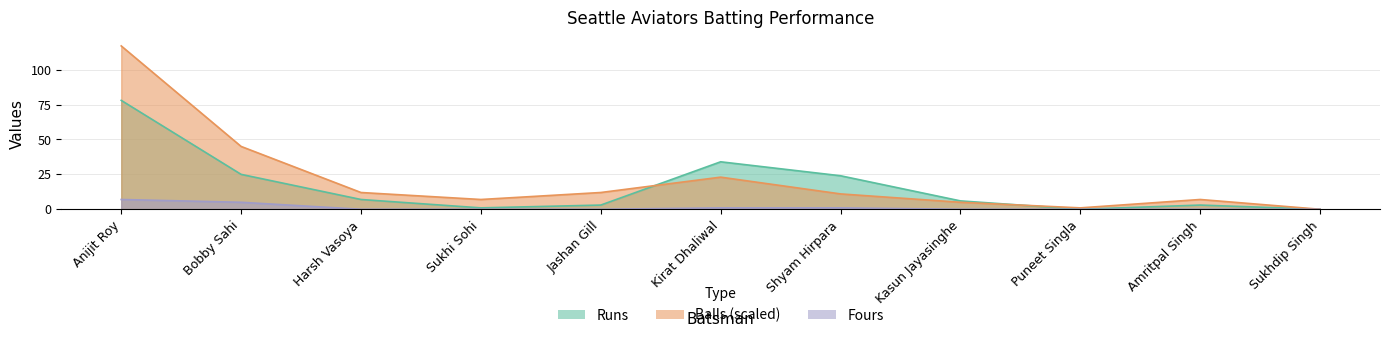

Reading left to right, transcribe all the data shown in this chart.

Runs: Anijit Roy=78	Bobby Sahi=25	Harsh Vasoya=7	Sukhi Sohi=1	Jashan Gill=3	Kirat Dhaliwal=34	Shyam Hirpara=24	Kasun Jayasinghe=6	Puneet Singla=0	Amritpal Singh=3	Sukhdip Singh=0
Balls: Anijit Roy=117	Bobby Sahi=45	Harsh Vasoya=12	Sukhi Sohi=7	Jashan Gill=12	Kirat Dhaliwal=23	Shyam Hirpara=11	Kasun Jayasinghe=5	Puneet Singla=1	Amritpal Singh=7	Sukhdip Singh=0
Fours: Anijit Roy=7	Bobby Sahi=5	Harsh Vasoya=0	Sukhi Sohi=0	Jashan Gill=0	Kirat Dhaliwal=1	Shyam Hirpara=1	Kasun Jayasinghe=0	Puneet Singla=0	Amritpal Singh=0	Sukhdip Singh=0